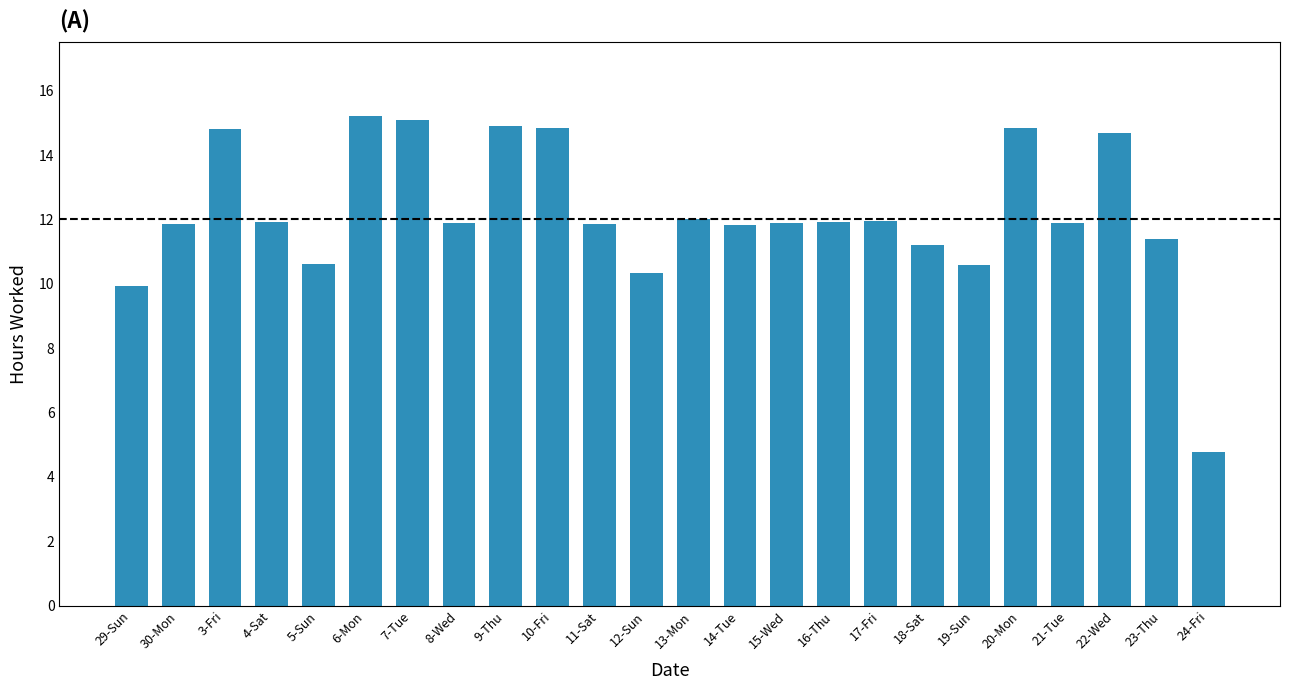

Approximately how many times larger is the value at 19-Sun compared to 6-Mon?

0.7